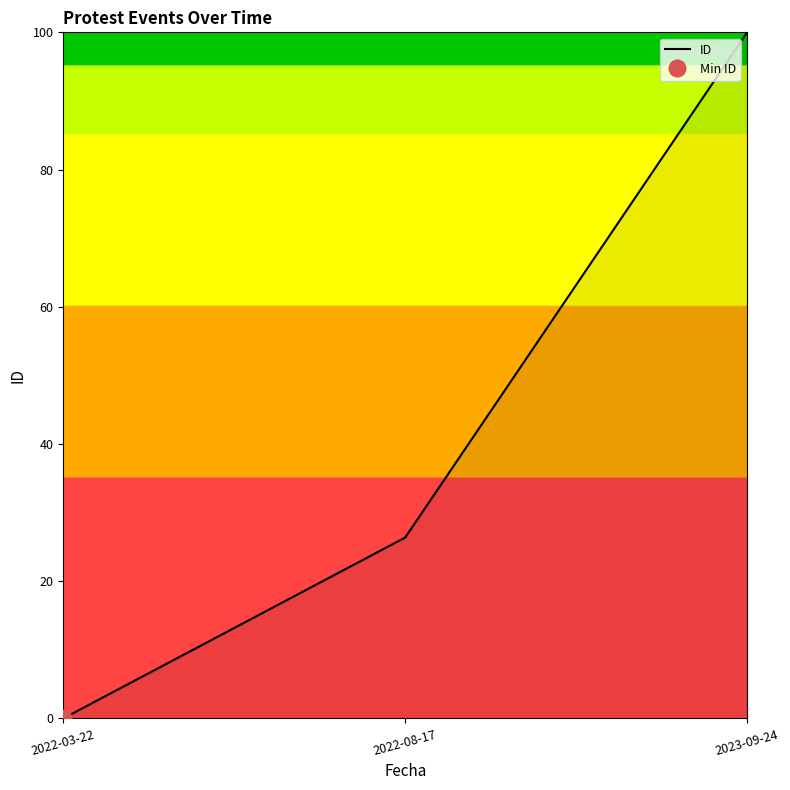

The chart shows a value of 26.4 at 2022-08-17. True or false?

True